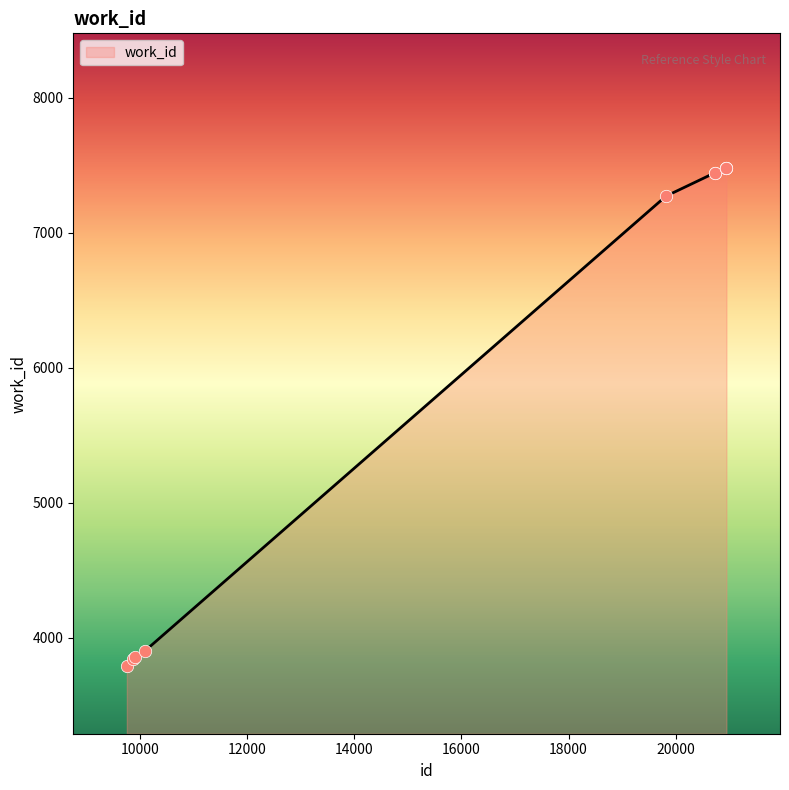

What is the minimum value shown in the chart?

3791